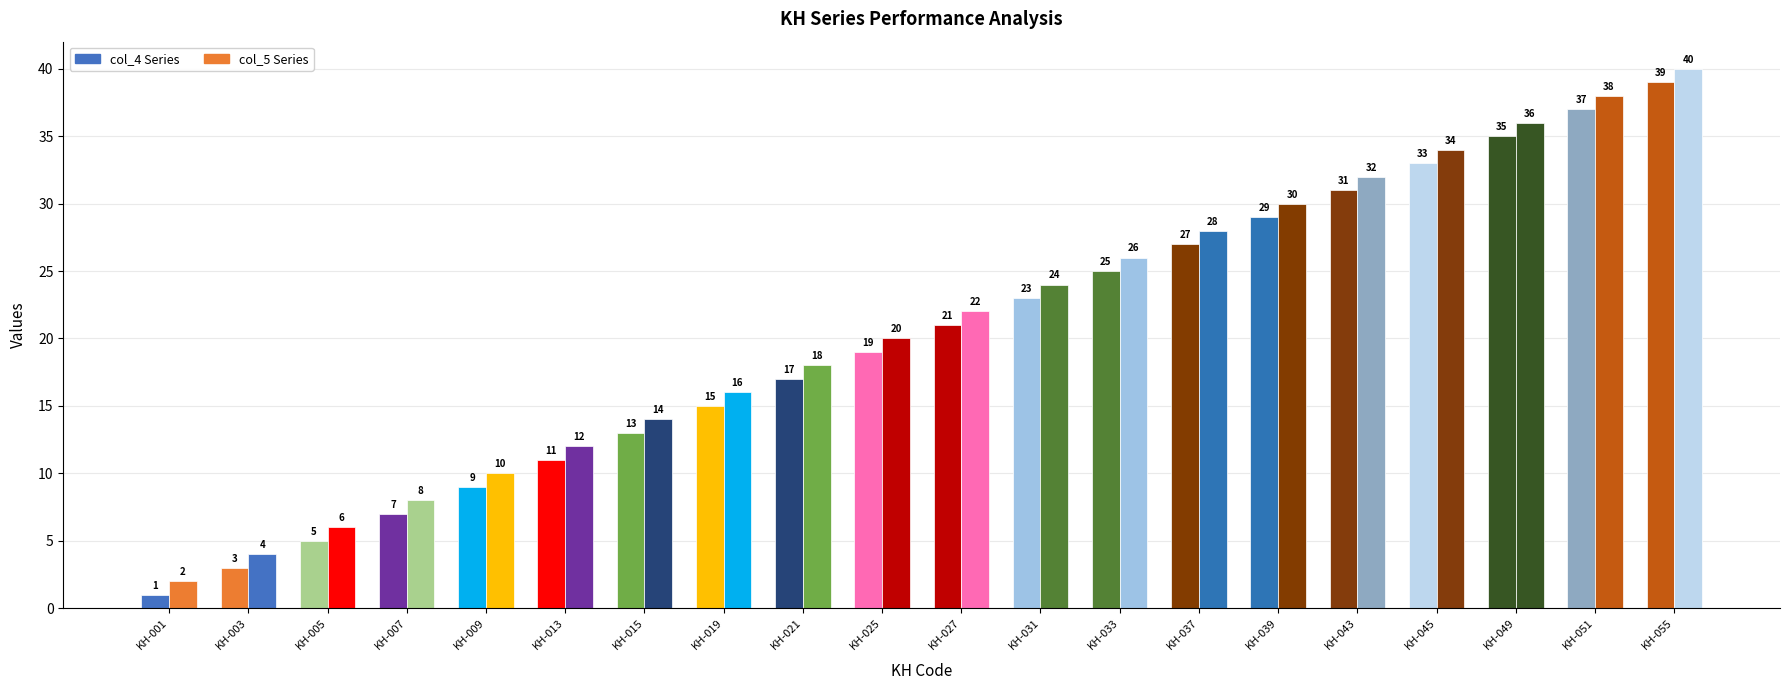

At which label is KH-001 closest to 20?

KH-025